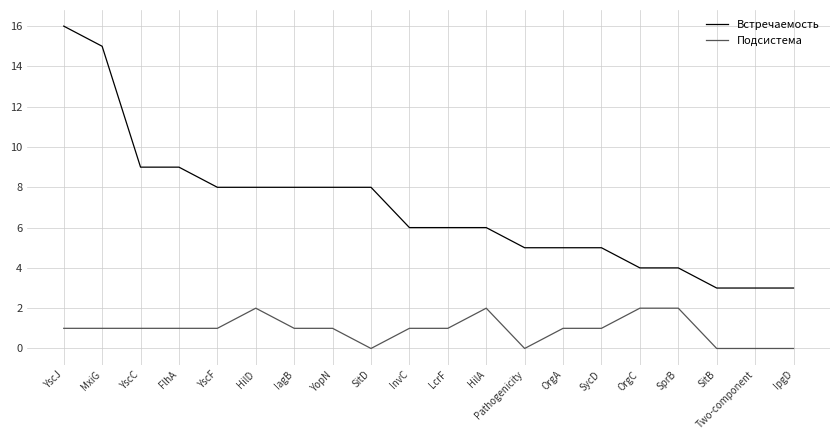

Is it true that Встречаемость equals 6 at HilA?

True